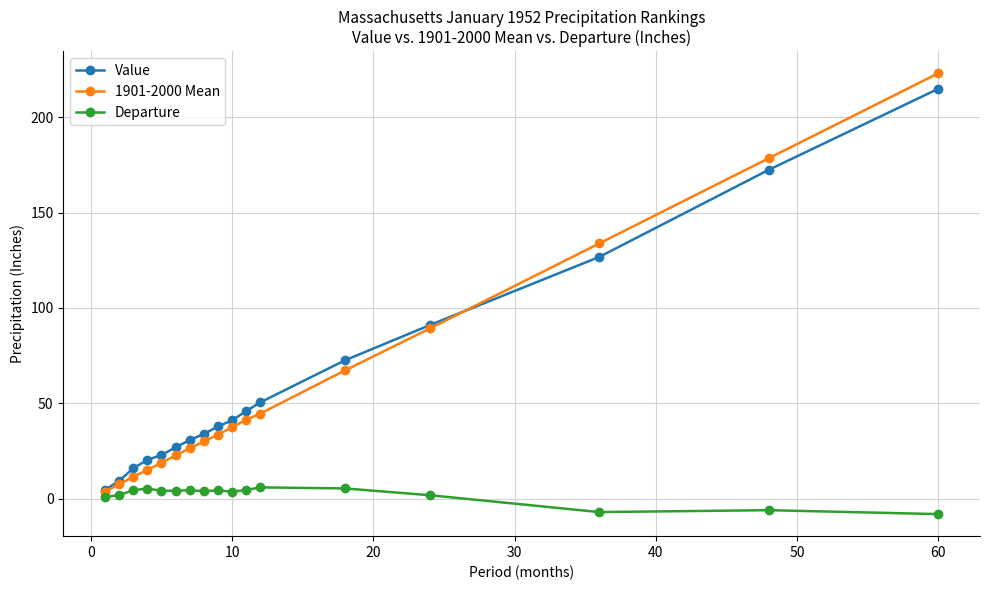

What is the highest value of the Departure series?

5.9